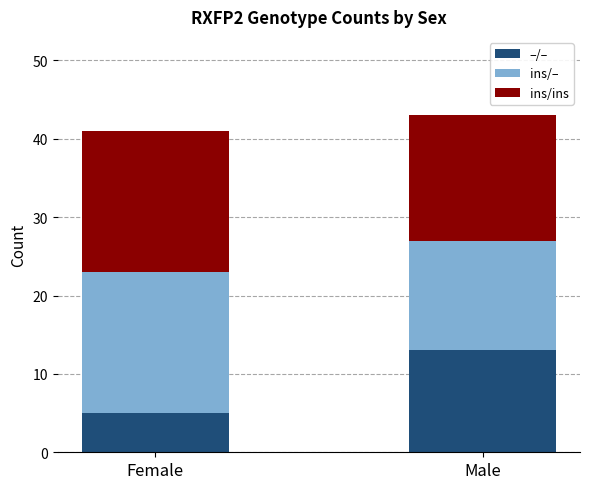

What is the value of the –/– bar at the 2nd from the left?

13